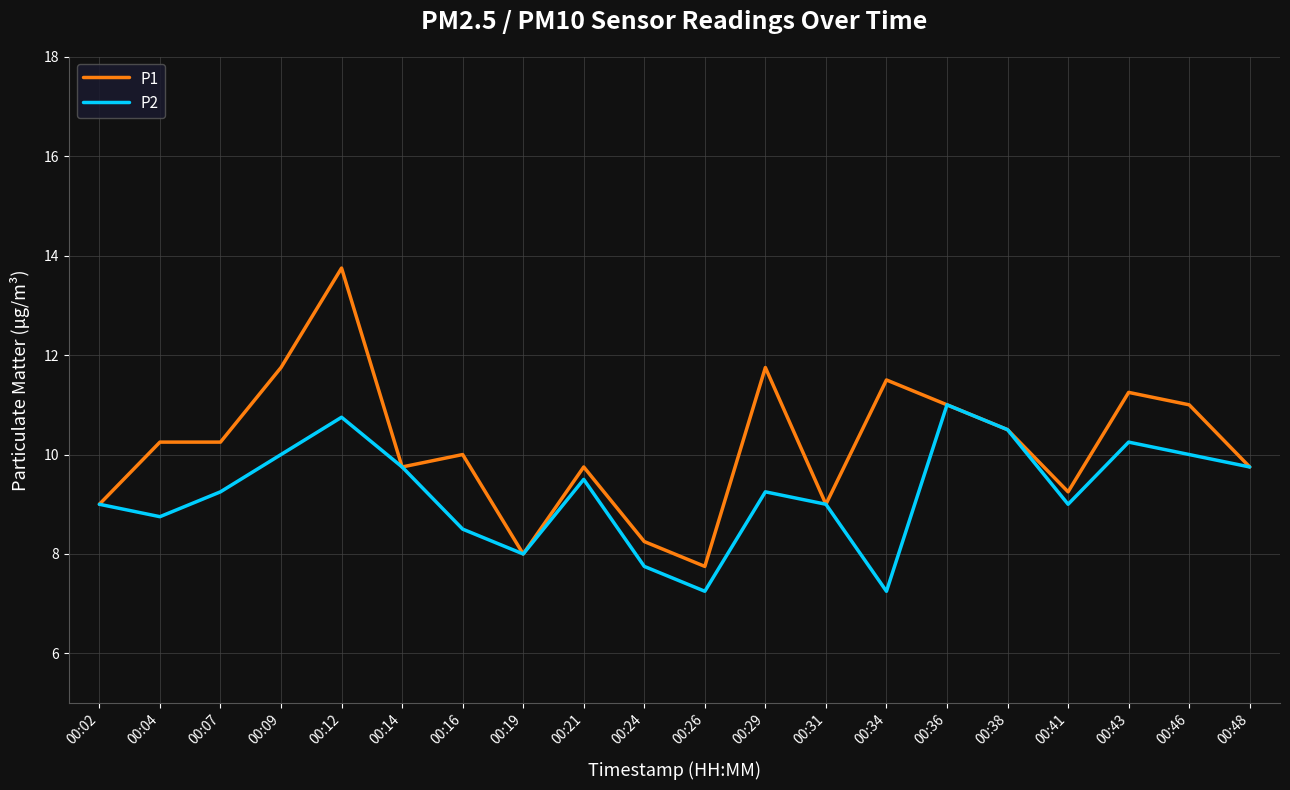

What is the lowest value of the P1 series?

7.8